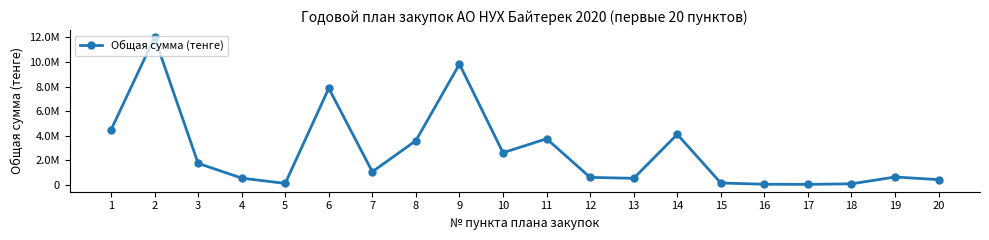

Is it true that the value at 17 is 25000.0?

True